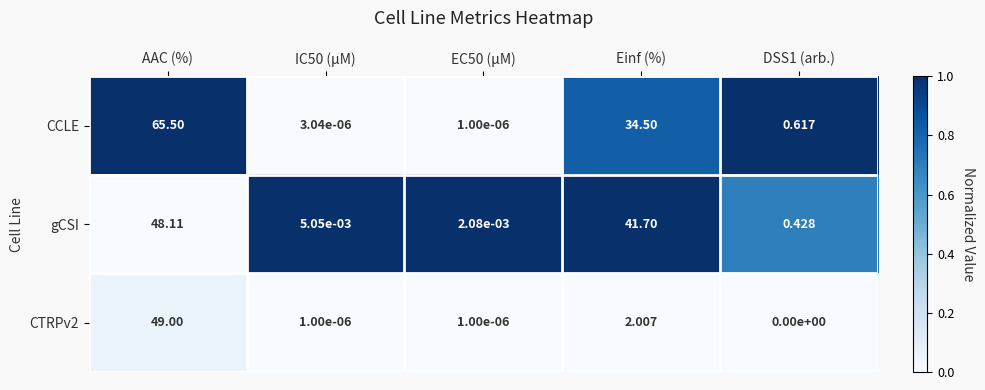

Which series has the largest total across all categories?

CCLE